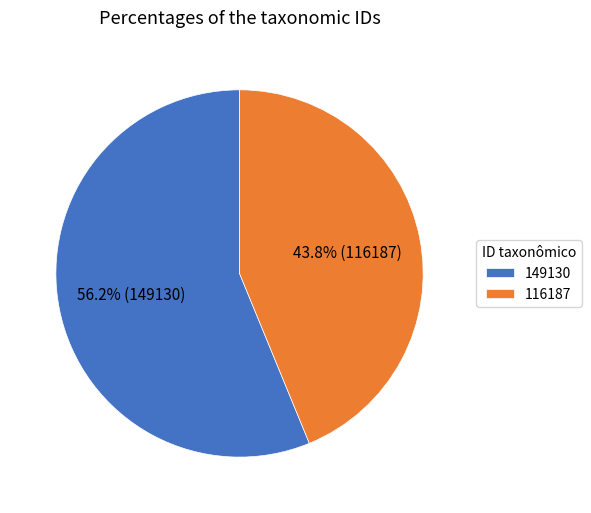

Count the number of slices in the pie.

2